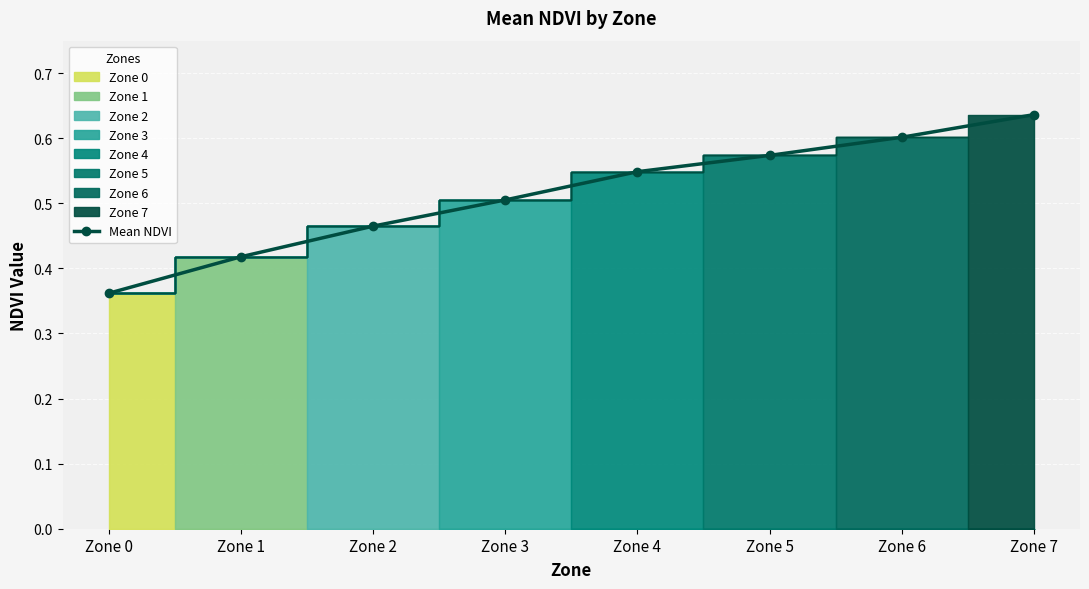

Between Zone 4 and Zone 1, which is larger?

Zone 4